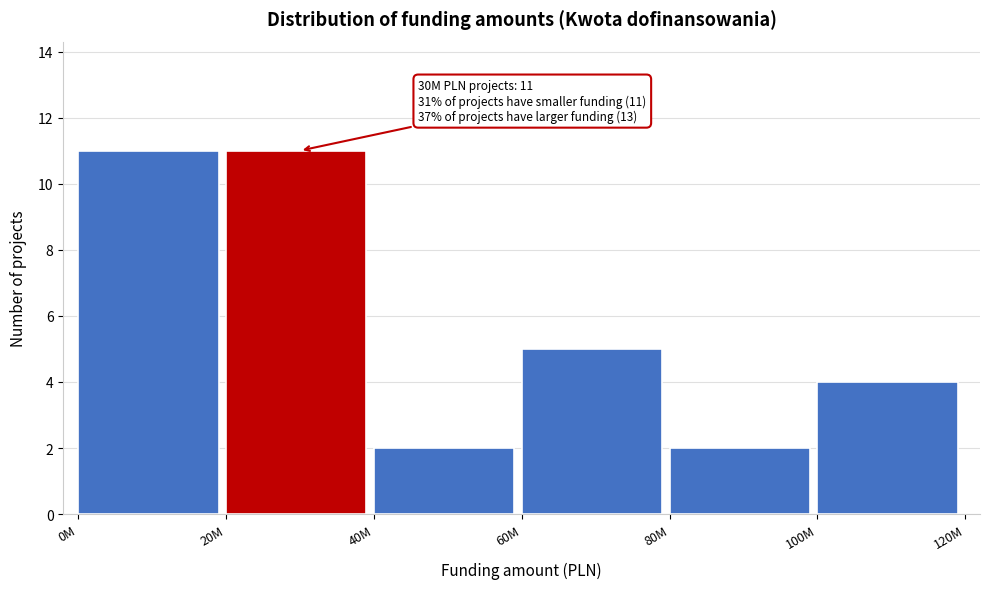

Reading right to left, list all the values displayed in this chart.

4	2	5	2	11	11